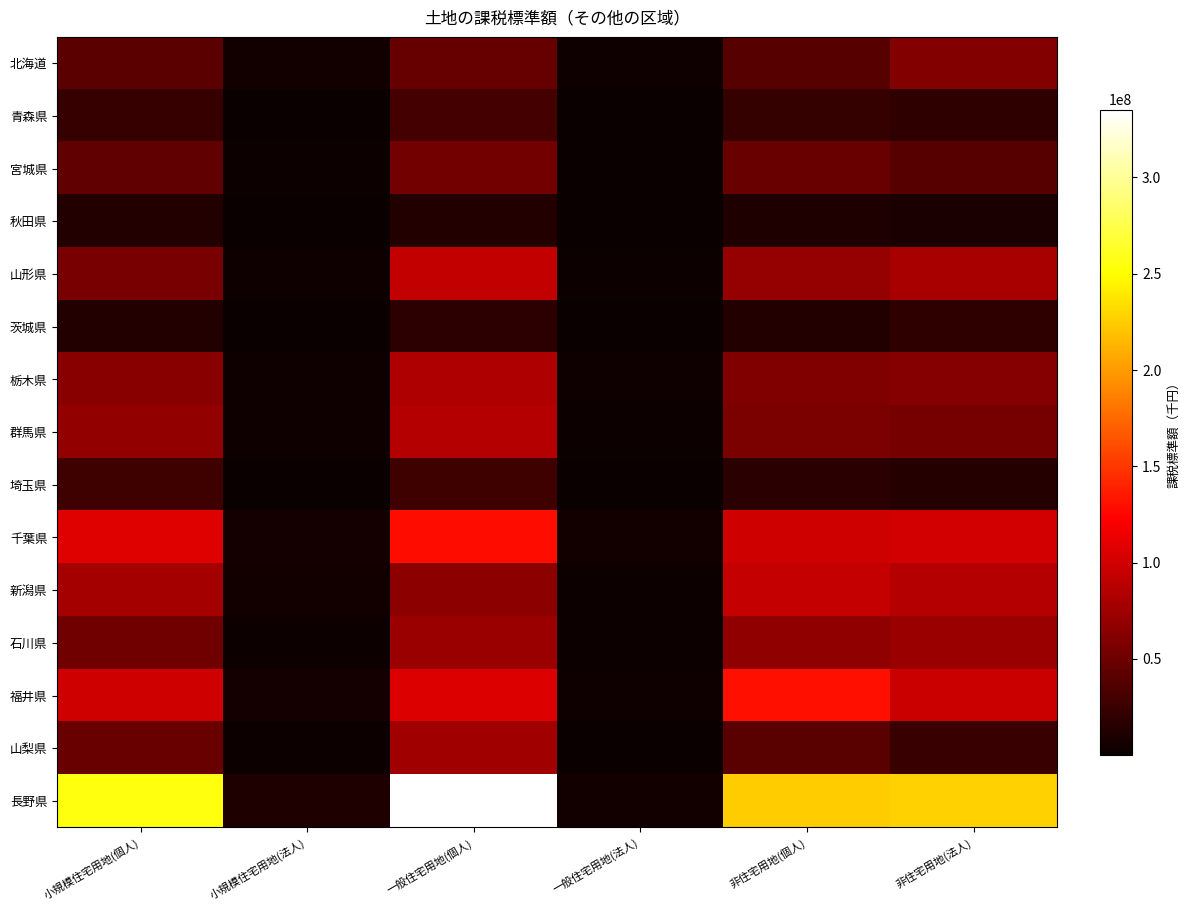

What is the total value across all series at 小規模住宅用地(個人)?

990285816